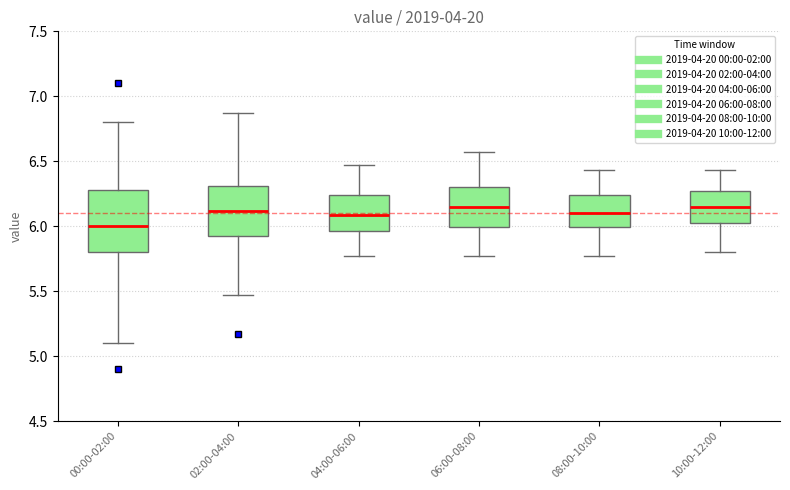

Reading left to right, read every box against the y-axis: the position of its median line, the range the box covers, and the ends of its whiskers. The values are not printed on the chart, so give them approximately, as read against the axis.

00:00-02:00: median 6.00, box 5.80 to 6.30, whiskers 5.10 to 6.80
02:00-04:00: median 6.10, box 5.90 to 6.30, whiskers 5.45 to 6.85
04:00-06:00: median 6.10, box 5.95 to 6.25, whiskers 5.75 to 6.45
06:00-08:00: median 6.15, box 6.00 to 6.30, whiskers 5.75 to 6.55
08:00-10:00: median 6.10, box 6.00 to 6.25, whiskers 5.75 to 6.45
10:00-12:00: median 6.15, box 6.00 to 6.25, whiskers 5.80 to 6.45